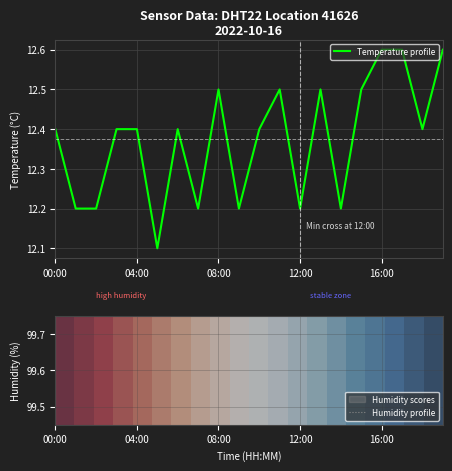

Which series has the largest total across all categories?

Humidity profile